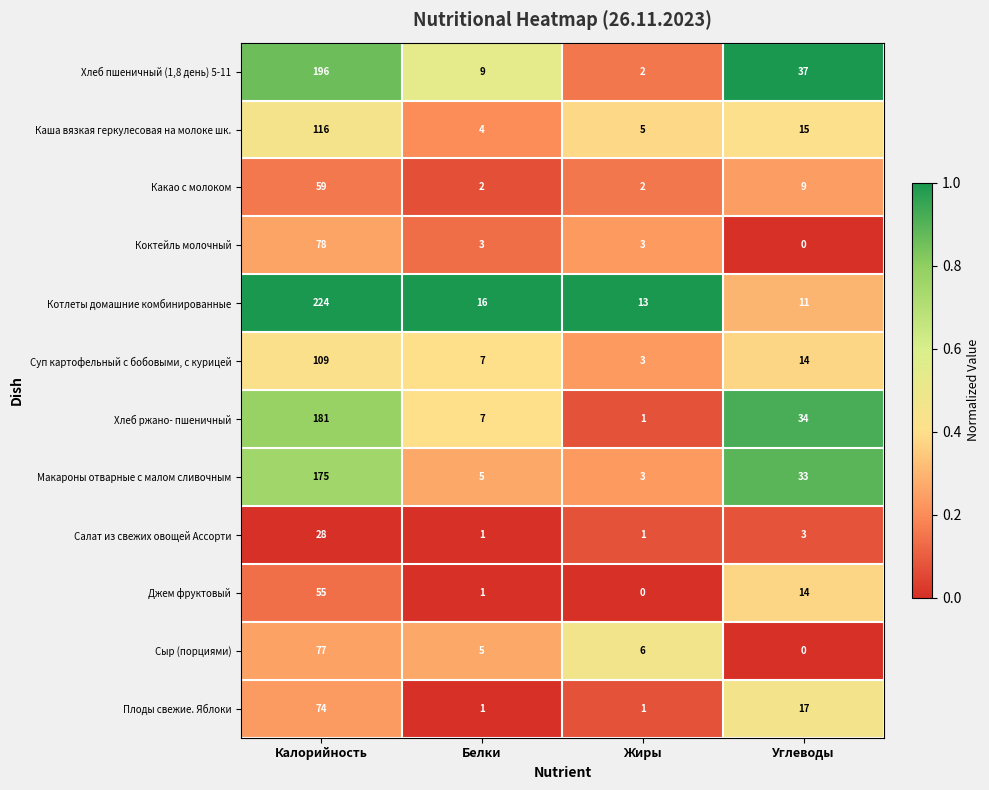

What is the difference between the Хлеб пшеничный (1,8 день) 5-11 values at Белки and Жиры?

7